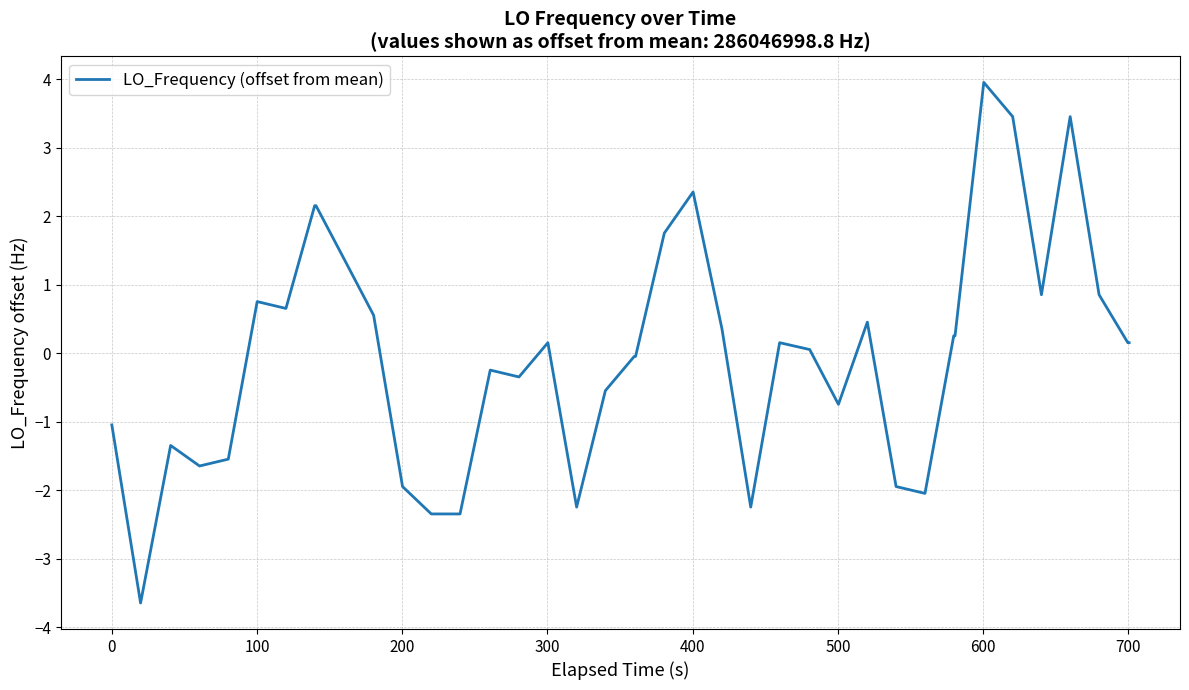

What is the maximum value shown in the chart?

4.0